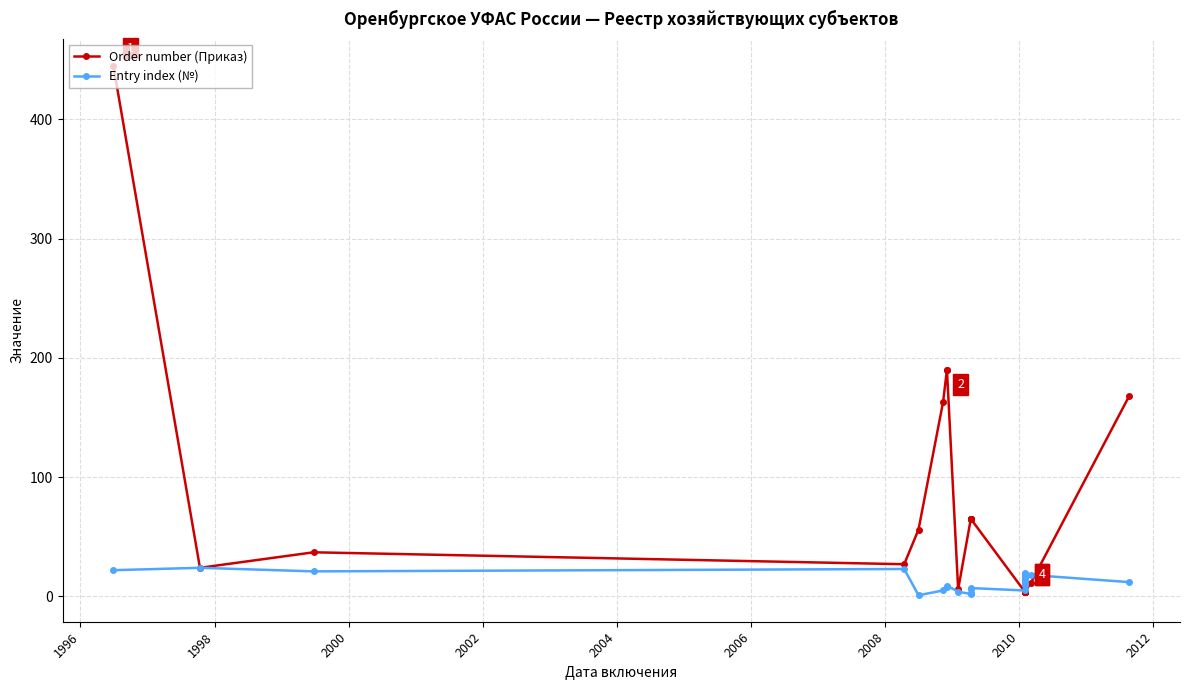

How many values in the Entry index (№) series are below 14?

15